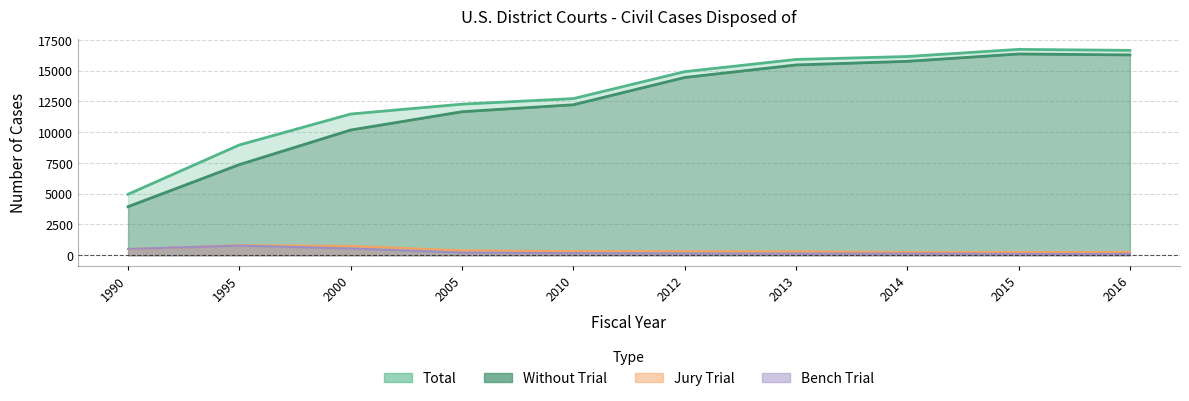

True or false: Jury Trial has more than 1 interior local peaks.

True